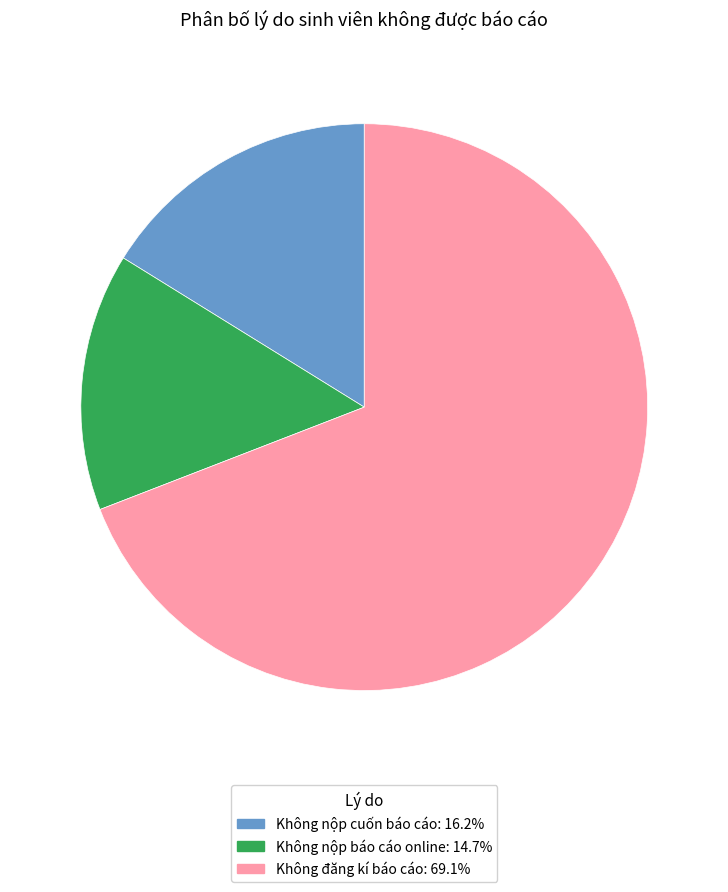

Do Không đăng kí báo cáo and Không nộp báo cáo online together represent more than half of the pie?

Yes